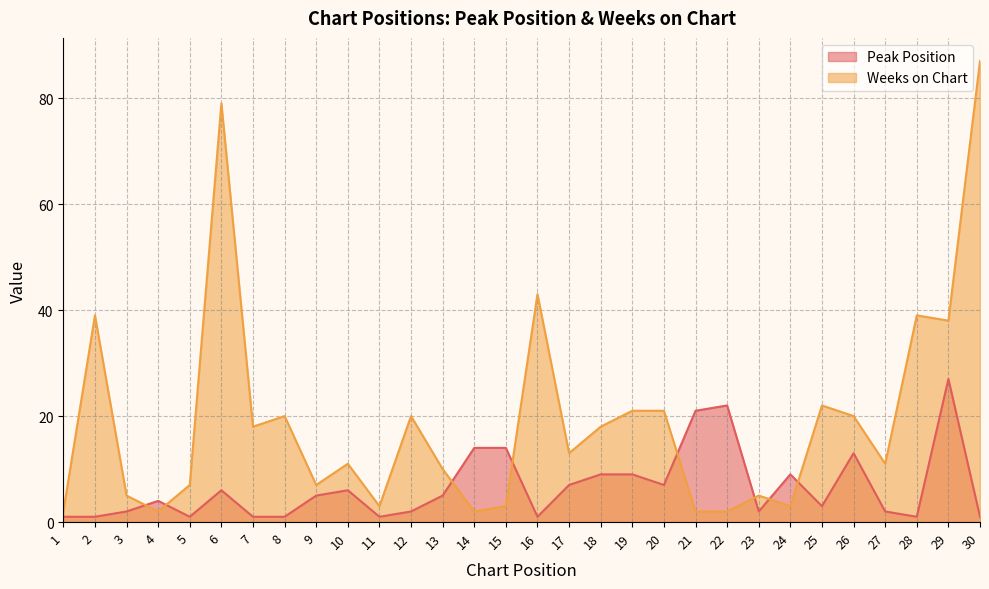

List the series in order of their peak value, highest first.

Weeks on Chart, Peak Position